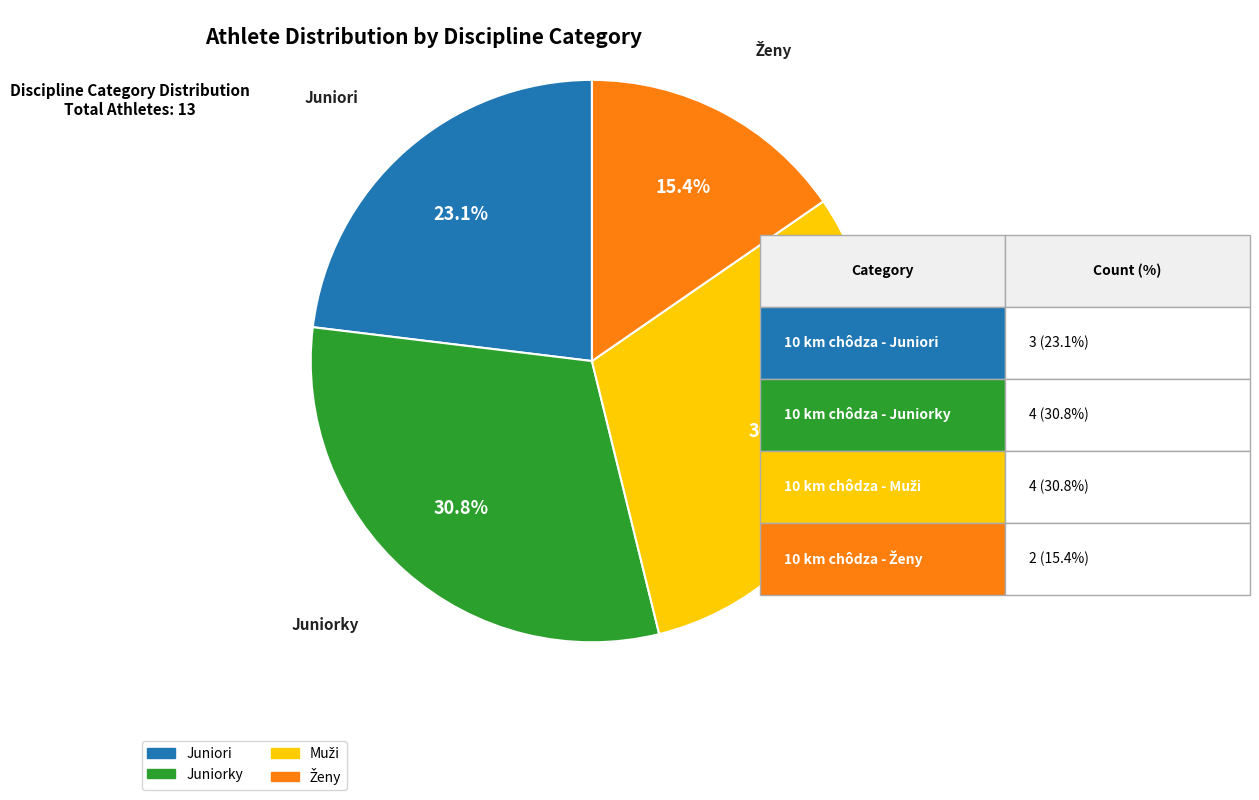

Does any single category account for the majority?

No